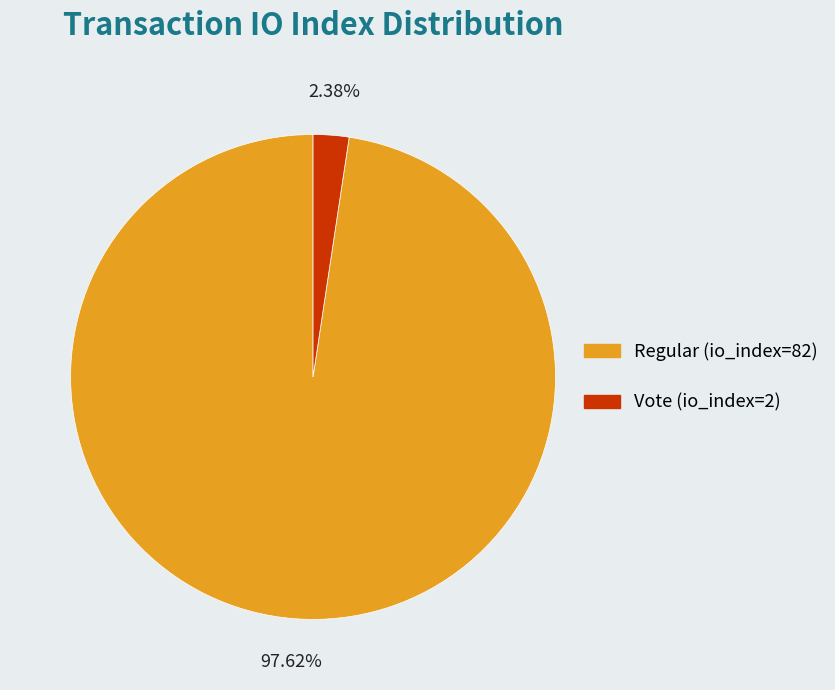

Is Vote (io_index=2) the majority of the pie?

No